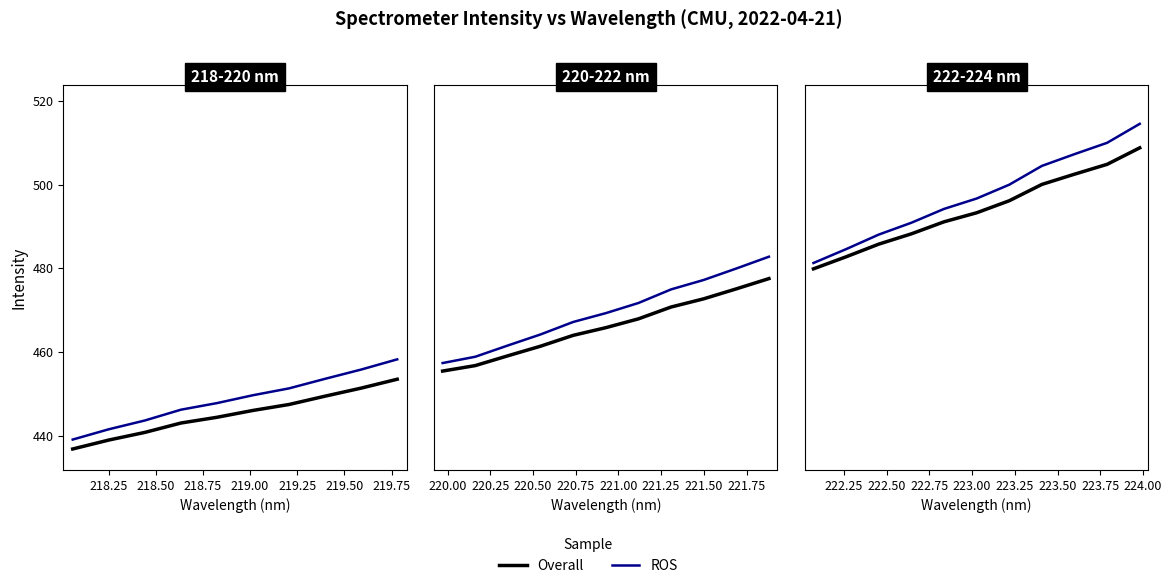

Does the chart display data point markers on the line(s)?

No